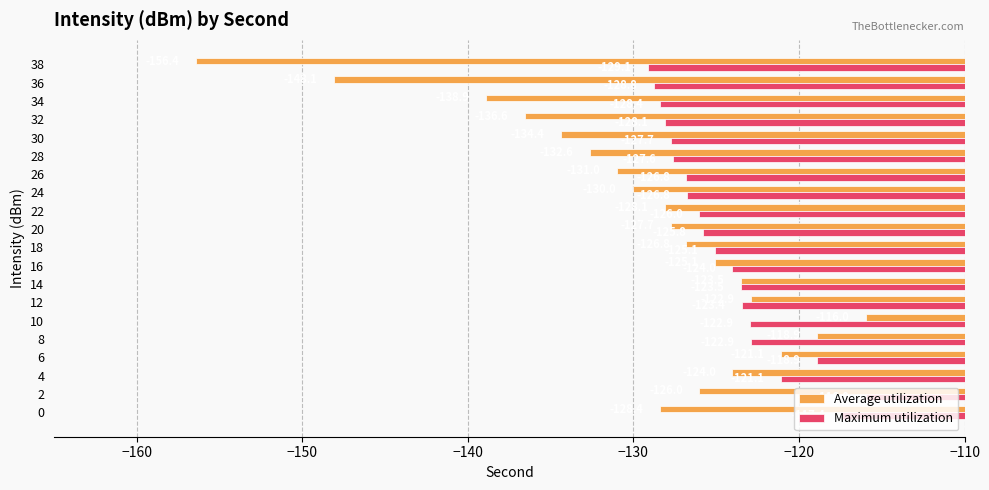

Is it true that Maximum utilization equals -69.7 at 16?

False